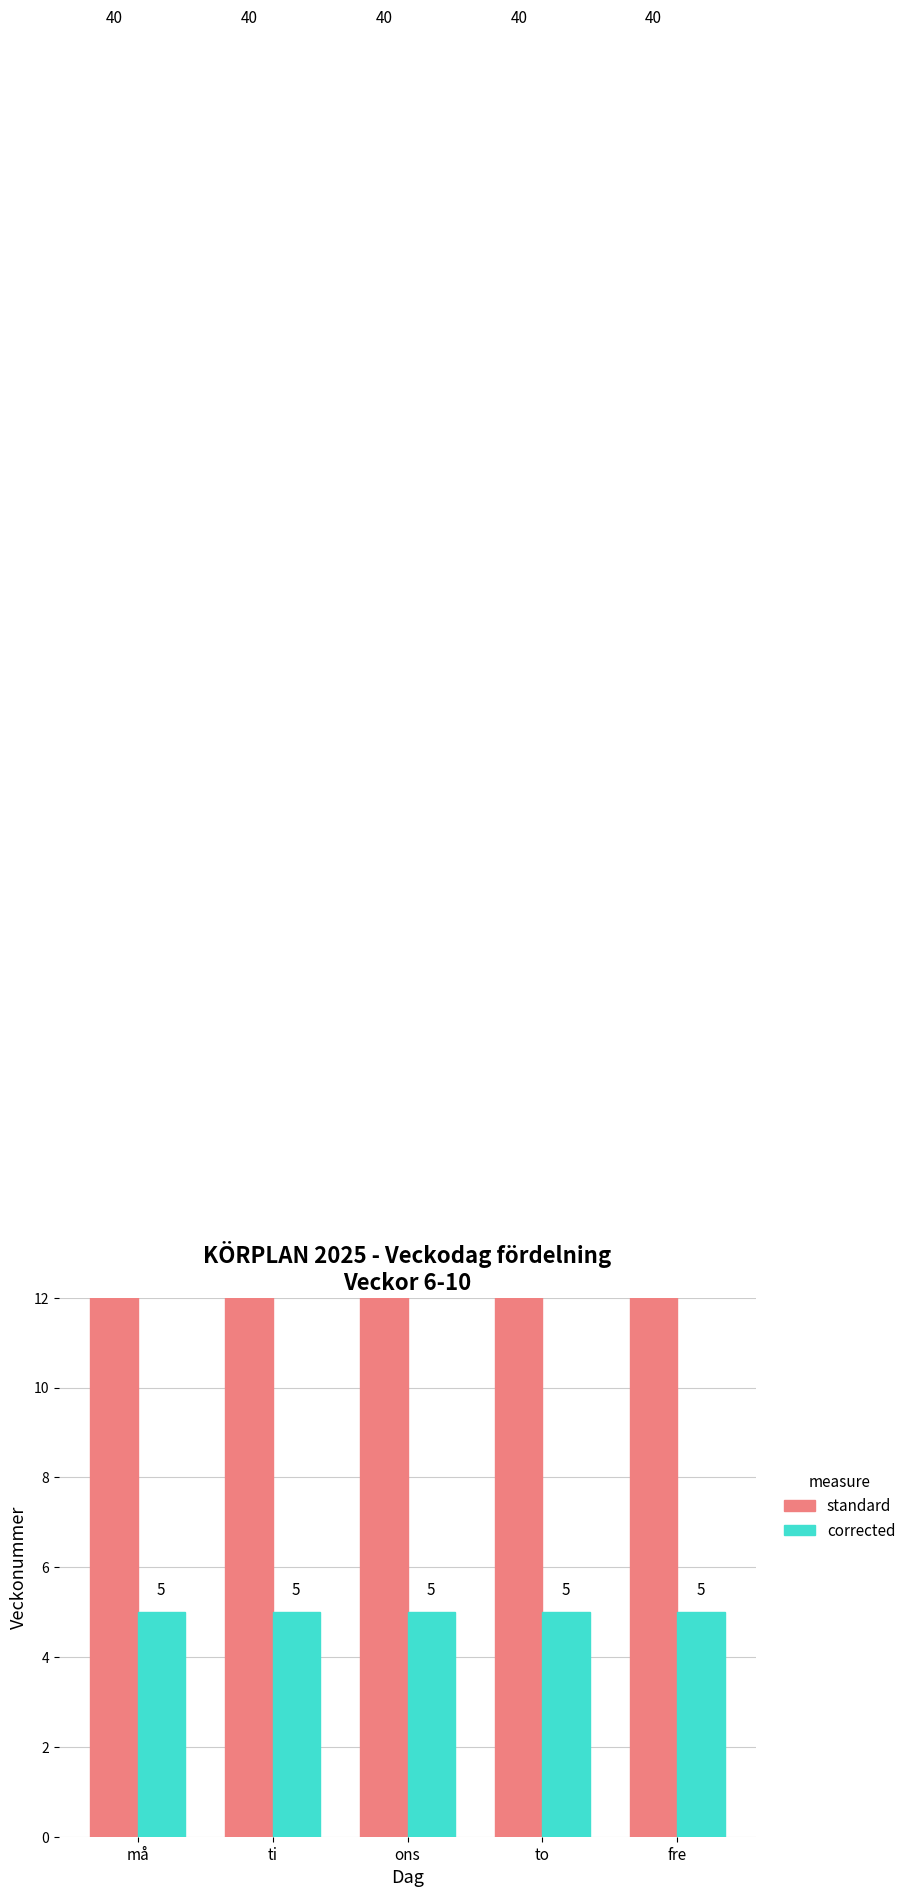

Reading right to left, transcribe all the data shown in this chart.

standard: fre=40	to=40	ons=40	ti=40	må=40
corrected: fre=5	to=5	ons=5	ti=5	må=5